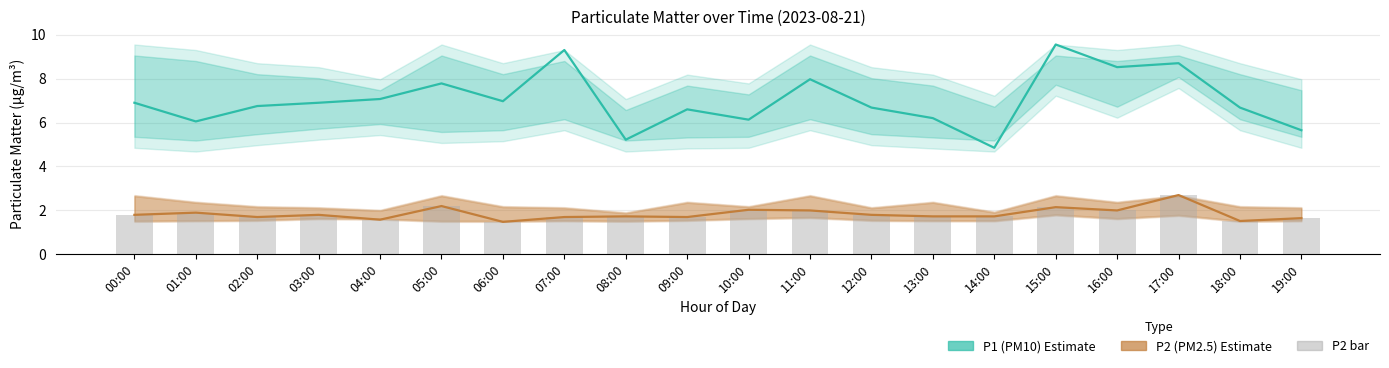

What is the sum of all P1 (PM10) values?

140.5